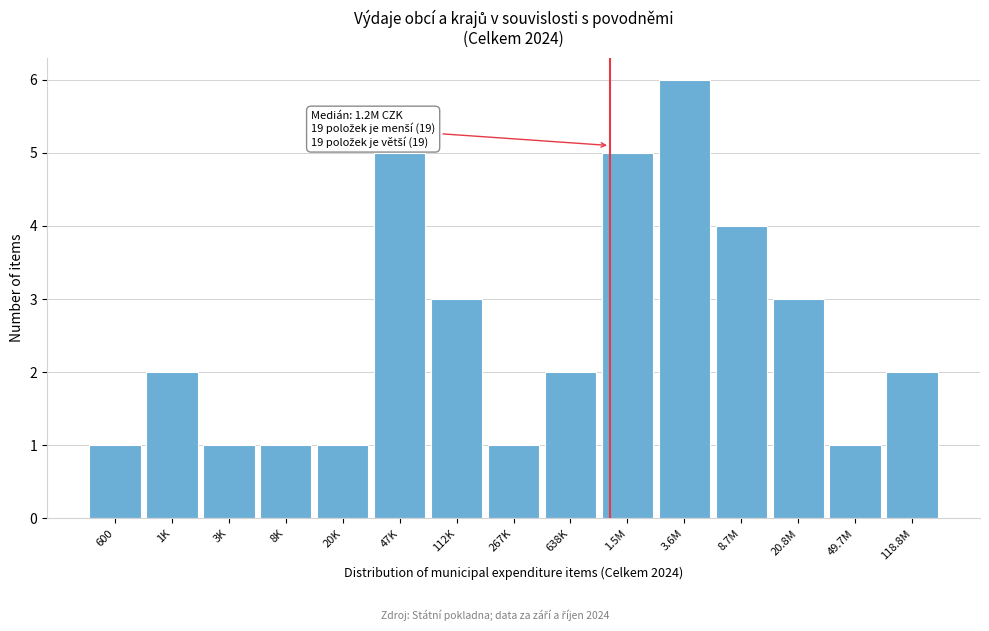

Reading left to right, transcribe all the data shown in this chart.

600=1	1K=2	3K=1	8K=1	20K=1	47K=5	112K=3	267K=1	638K=2	1.5M=5	3.6M=6	8.7M=4	20.8M=3	49.7M=1	118.8M=2